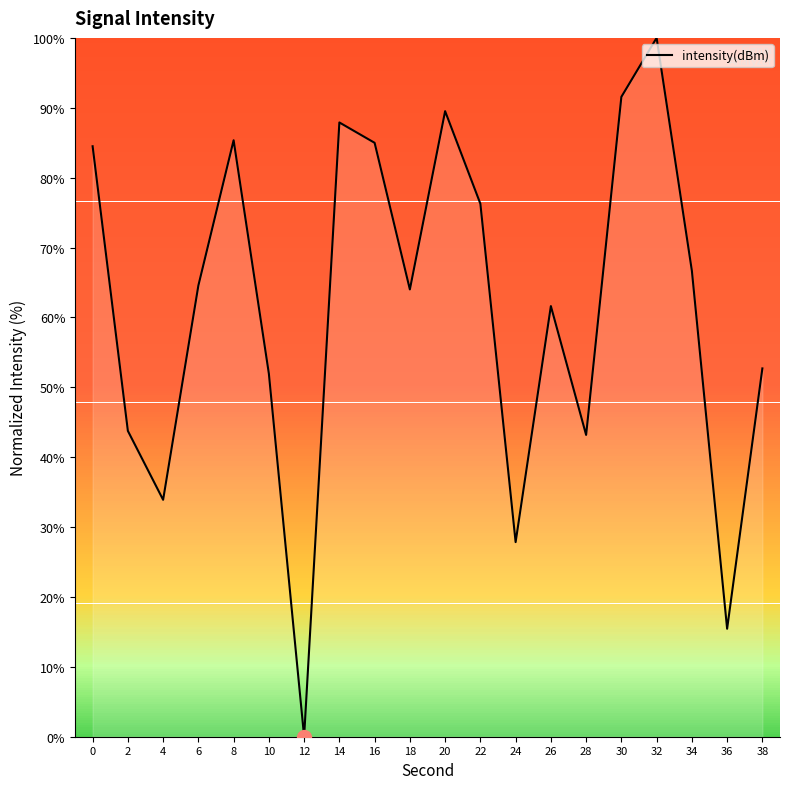

The value at 0 is 131.5. True or false?

False